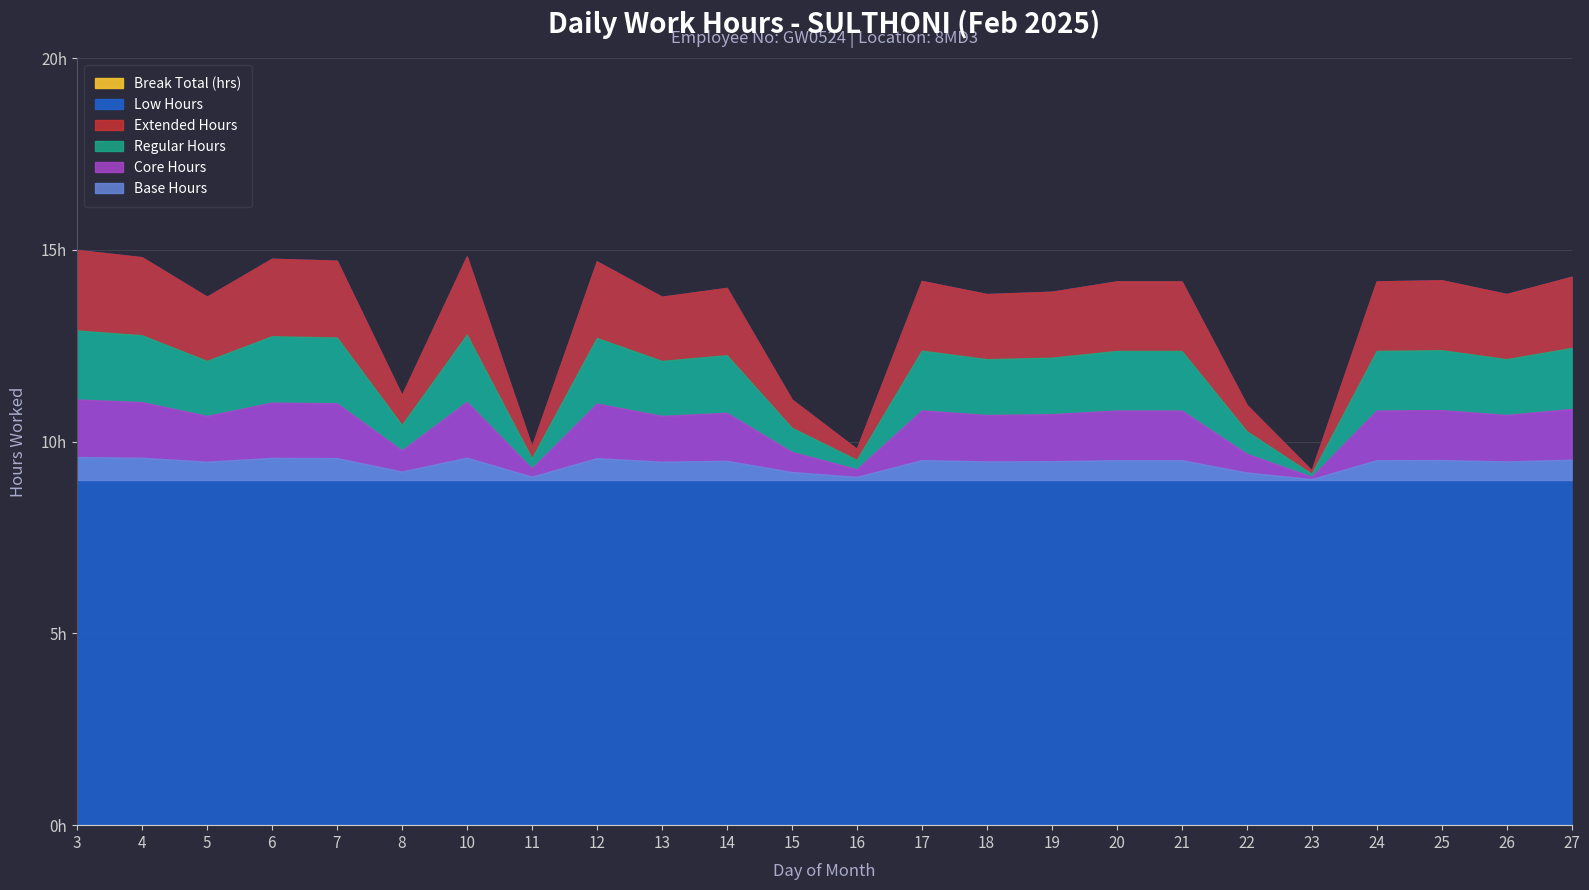

At which label does Low Hours reach its peak?

3